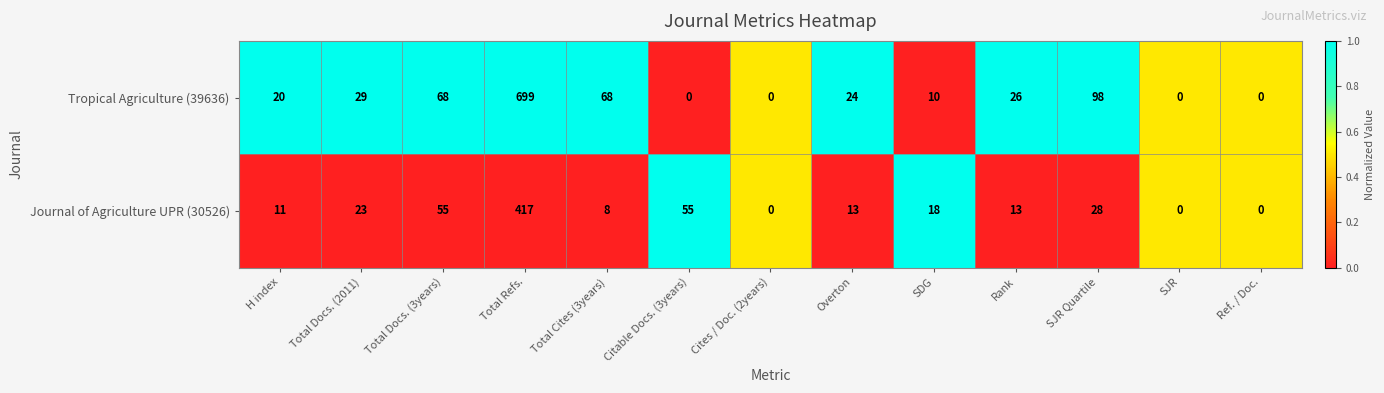

Reading left to right, transcribe all the data shown in this chart.

Tropical Agriculture (39636): H index=20	Total Docs. (2011)=29	Total Docs. (3years)=68	Total Refs.=699	Total Cites (3years)=68	Citable Docs. (3years)=0	Cites / Doc. (2years)=0	Overton=24	SDG=10	Rank=26	SJR Quartile=98	SJR=0	Ref. / Doc.=0
Journal of Agriculture UPR (30526): H index=11	Total Docs. (2011)=23	Total Docs. (3years)=55	Total Refs.=417	Total Cites (3years)=8	Citable Docs. (3years)=55	Cites / Doc. (2years)=0	Overton=13	SDG=18	Rank=13	SJR Quartile=28	SJR=0	Ref. / Doc.=0